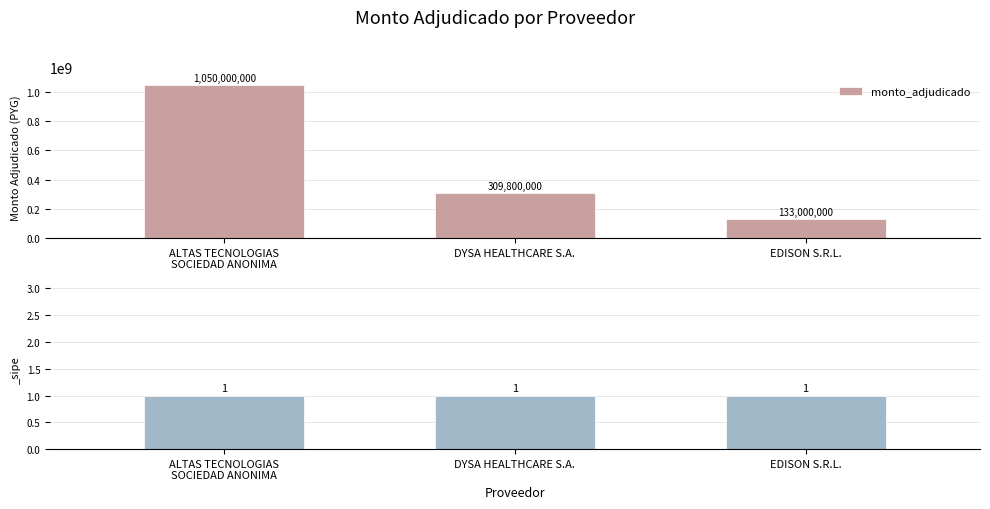

The value at EDISON S.R.L. is 133000000. True or false?

True